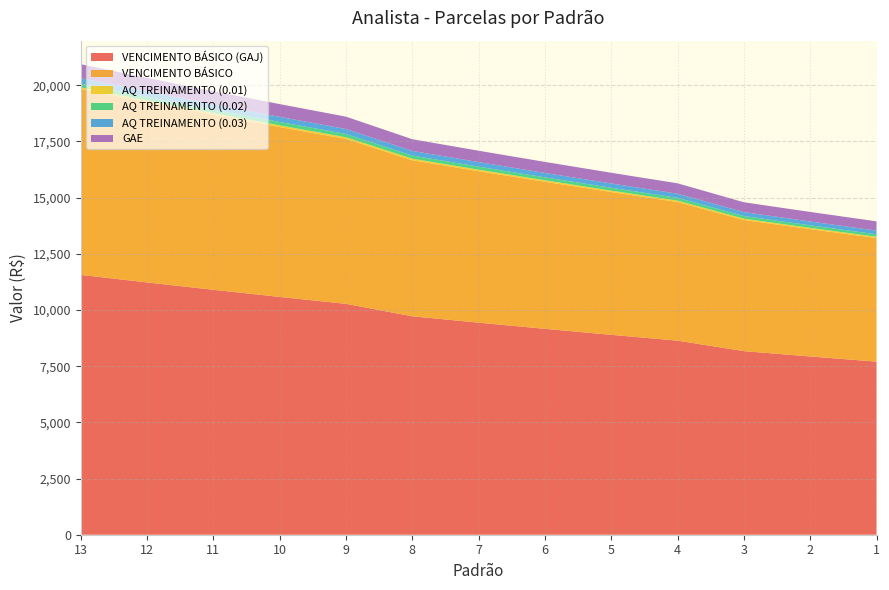

Reading left to right, list all the values displayed in this chart.

VENCIMENTO BÁSICO (GAJ): 11563.8	11227.0	10900.0	10582.5	10274.3	9720.2	9437.1	9162.2	8895.4	8636.3	8170.5	7932.6	7701.5
VENCIMENTO BÁSICO: 8259.8	8019.3	7785.7	7558.9	7338.8	6943.0	6740.8	6544.5	6353.8	6168.8	5836.1	5666.1	5501.1
AQ TREINAMENTO (0.01): 82.6	80.2	77.9	75.6	73.4	69.4	67.4	65.4	63.5	61.7	58.4	56.7	55.0
AQ TREINAMENTO (0.02): 165.2	160.4	155.7	151.2	146.8	138.9	134.8	130.9	127.1	123.4	116.7	113.3	110.0
AQ TREINAMENTO (0.03): 247.8	240.6	233.6	226.8	220.2	208.3	202.2	196.3	190.6	185.1	175.1	170.0	165.0
GAE: 619.5	601.4	583.9	566.9	550.4	520.7	505.6	490.8	476.5	462.7	437.7	425.0	412.6